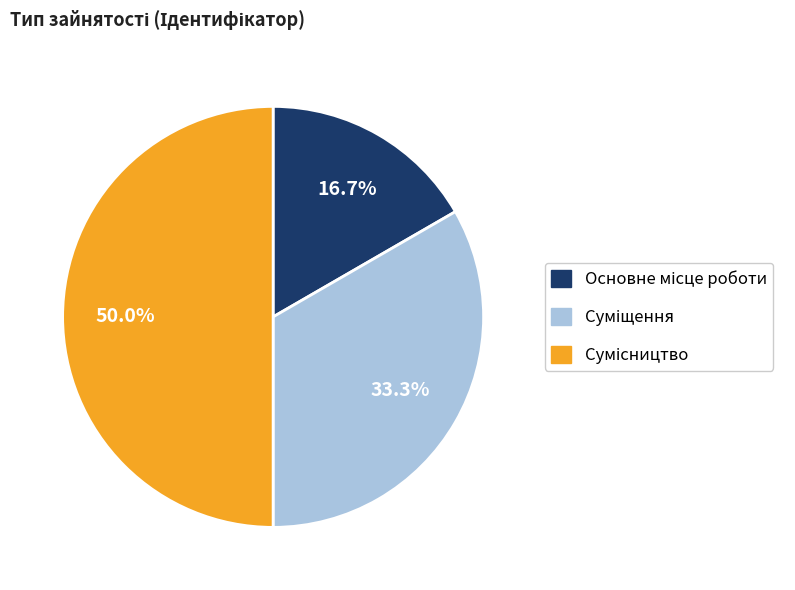

True or false: Сумісництво accounts for 50% of the total.

True